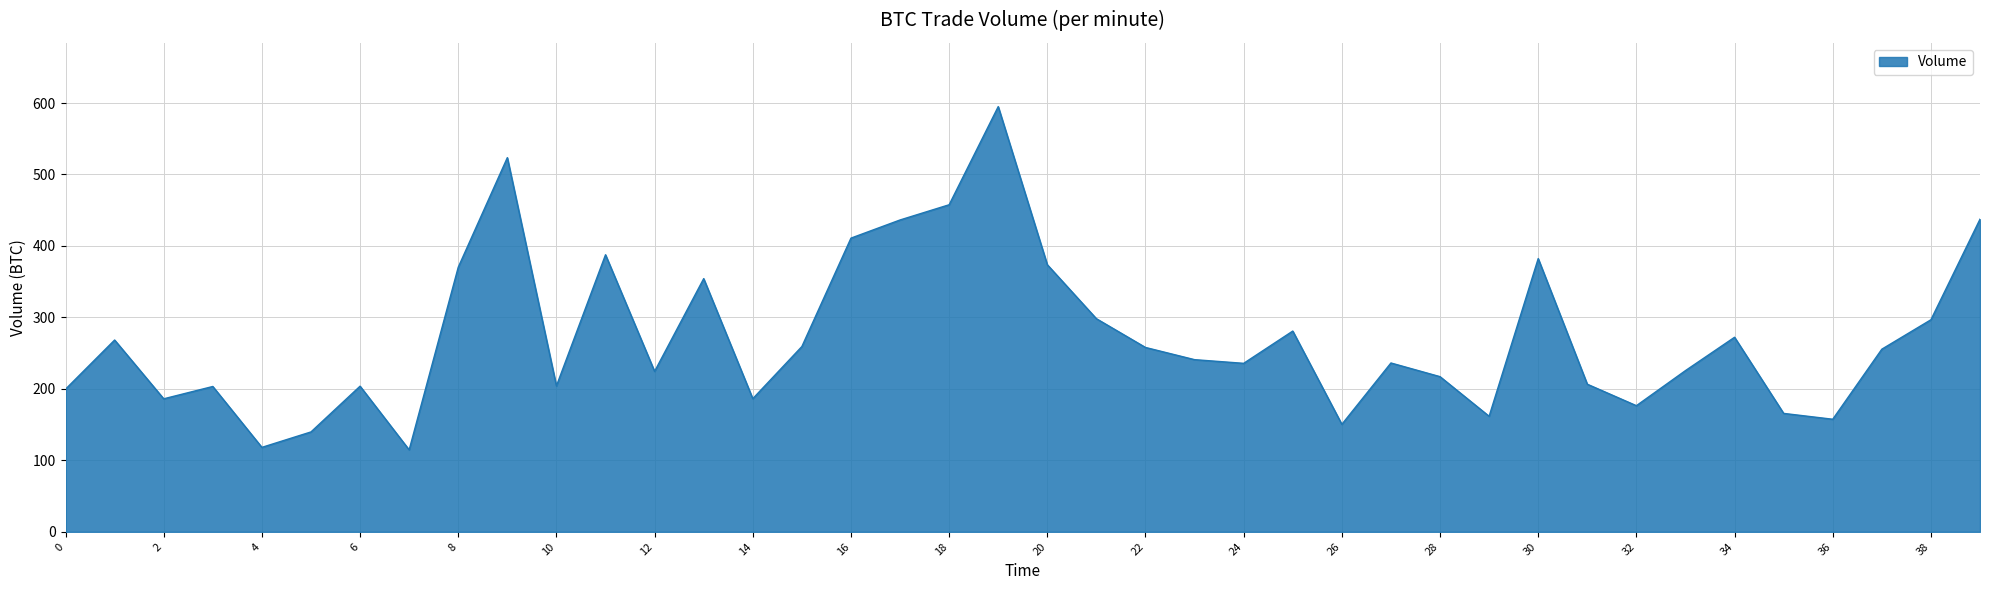

What is the difference between the maximum and minimum values?

480.3